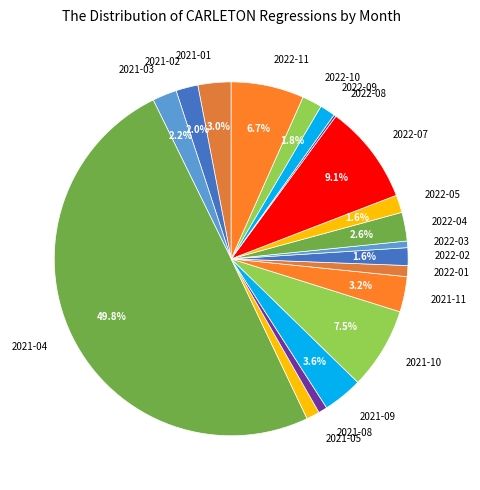

What is the largest slice in the pie chart?

2021-04